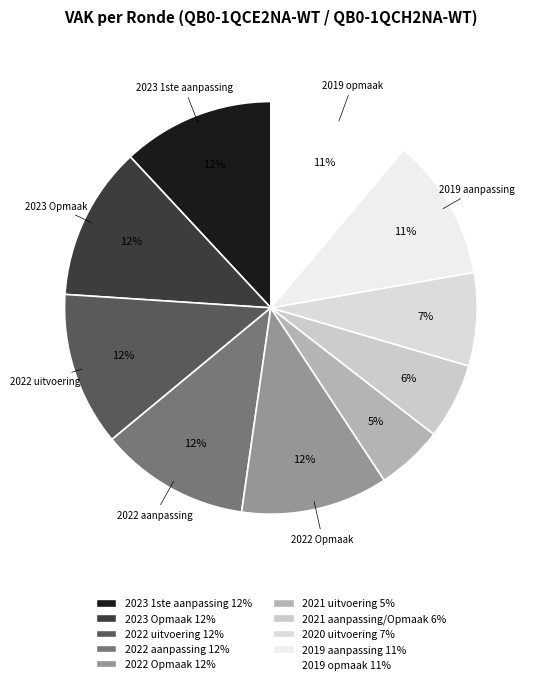

What is the smallest slice in the pie chart?

2021 uitvoering